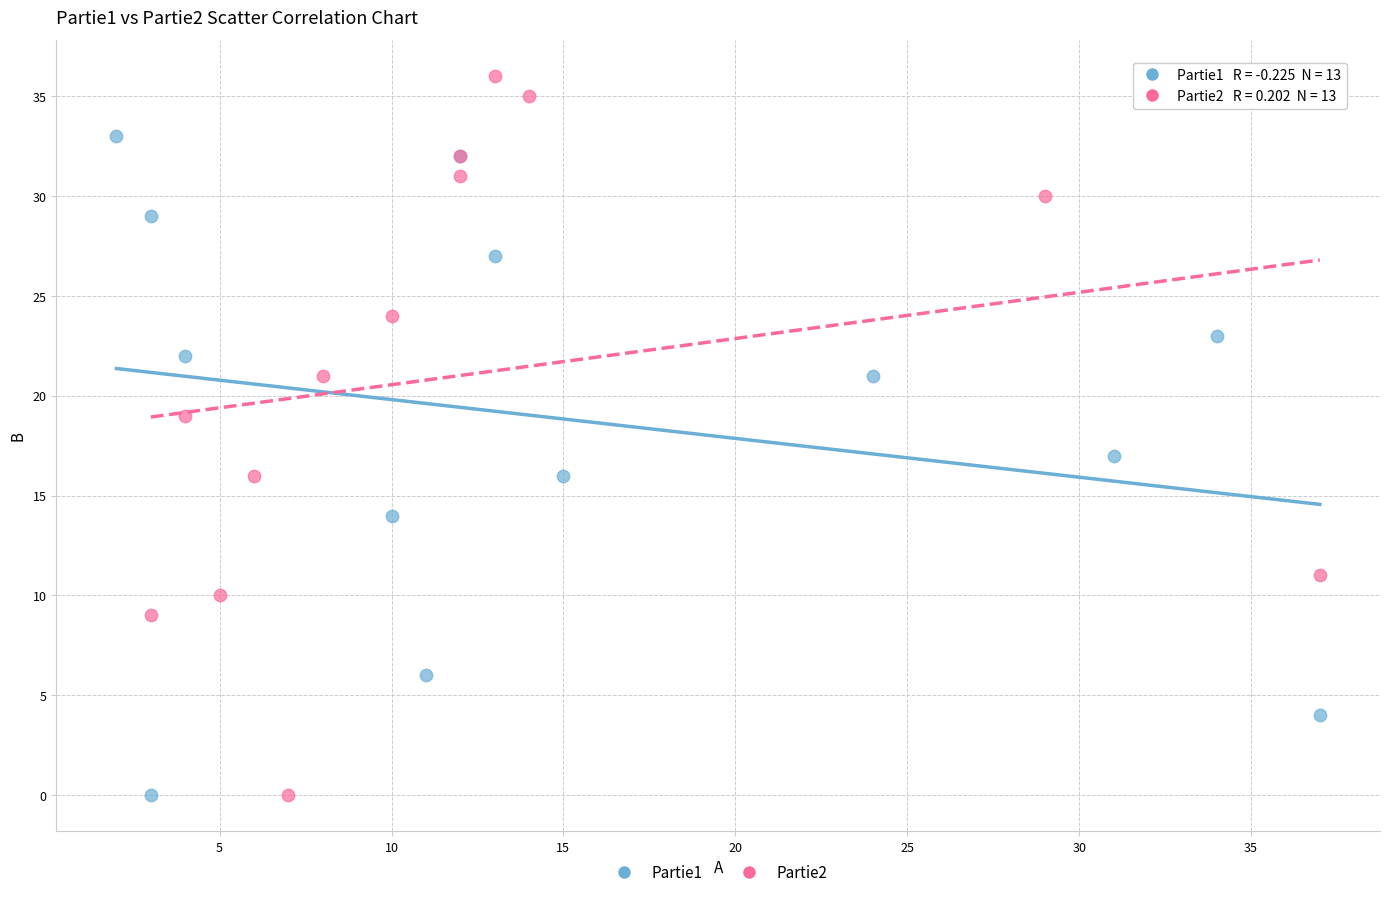

Which series reaches the maximum Y coordinate?

Partie2